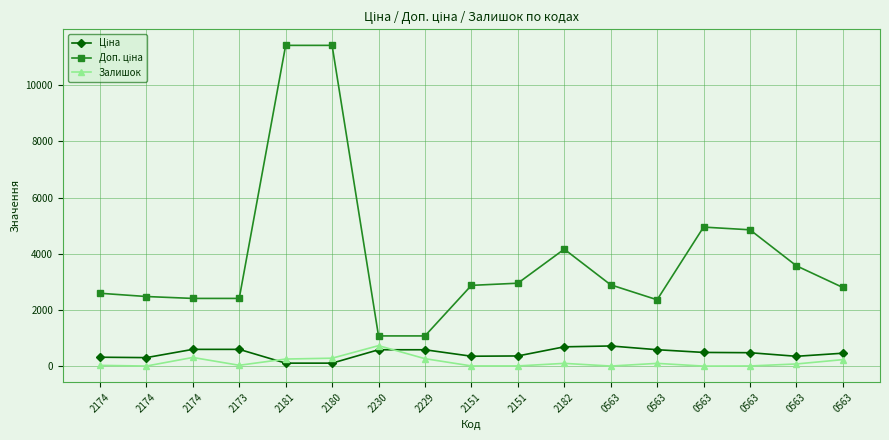

List the series in order of their peak value, lowest first.

Ціна, Залишок, Доп. ціна